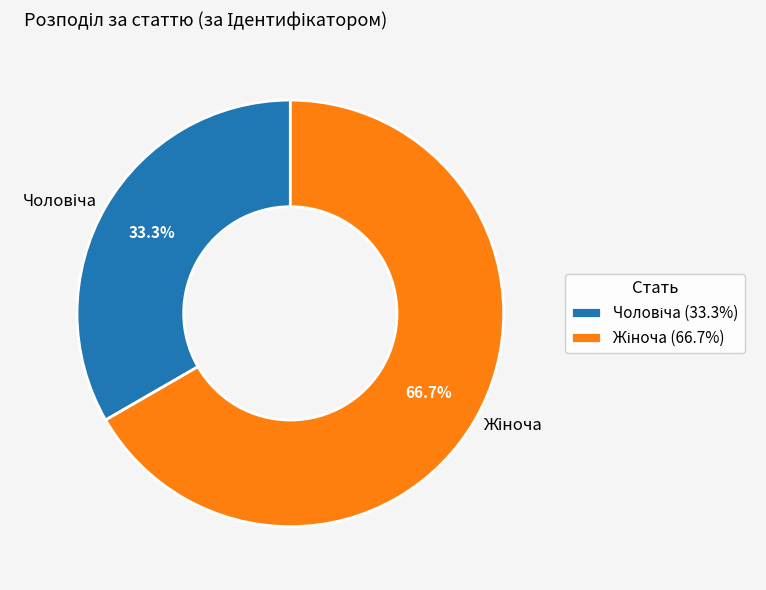

Is there any slice that represents more than half of the pie?

Yes